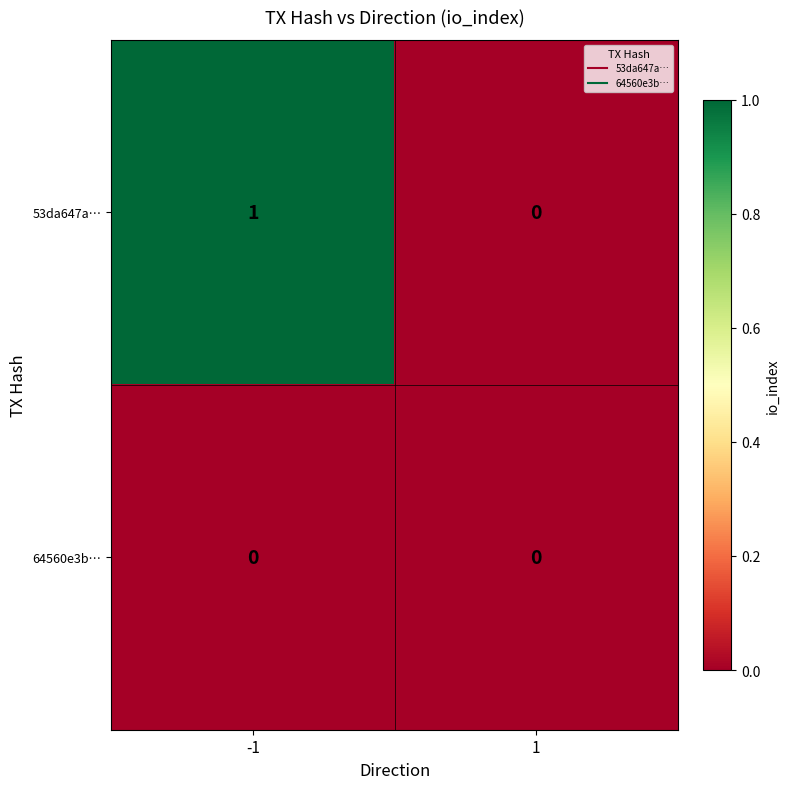

Between -1 and 1, which series saw the biggest shift?

53da647a…